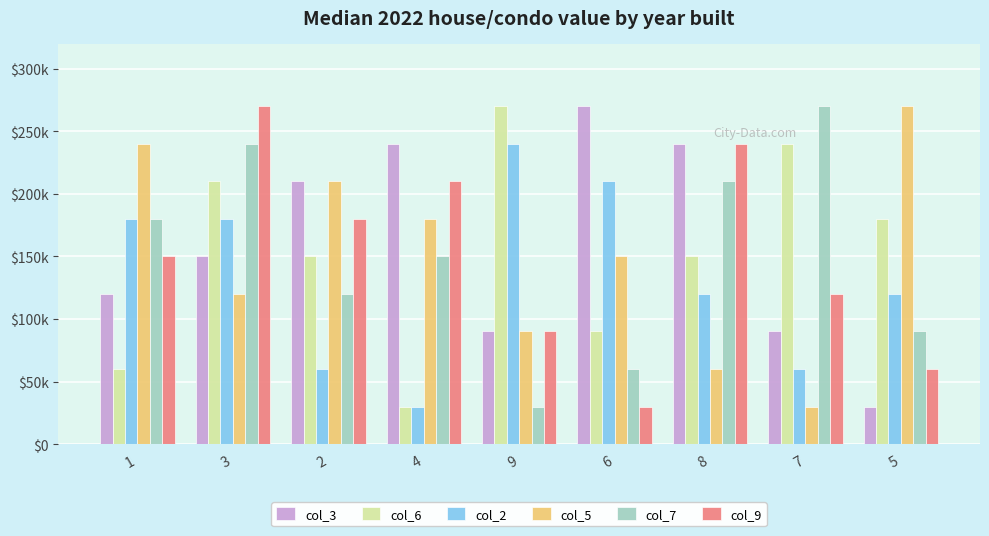

What are all the series names shown in the legend?

col_3, col_6, col_2, col_5, col_7, col_9